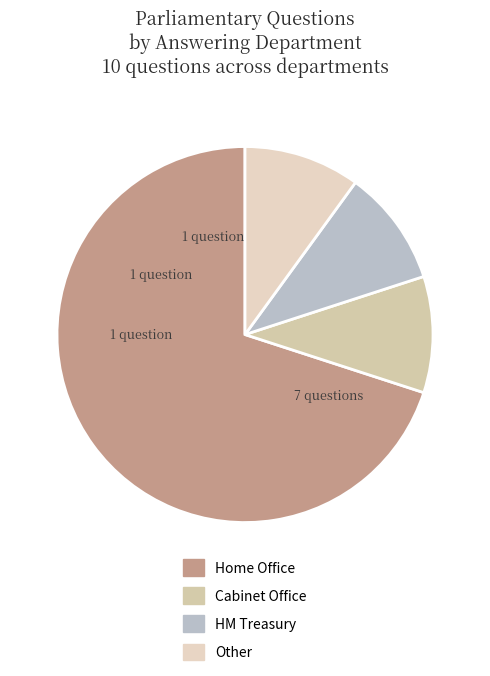

The Other slice represents 2% of the pie. True or false?

False